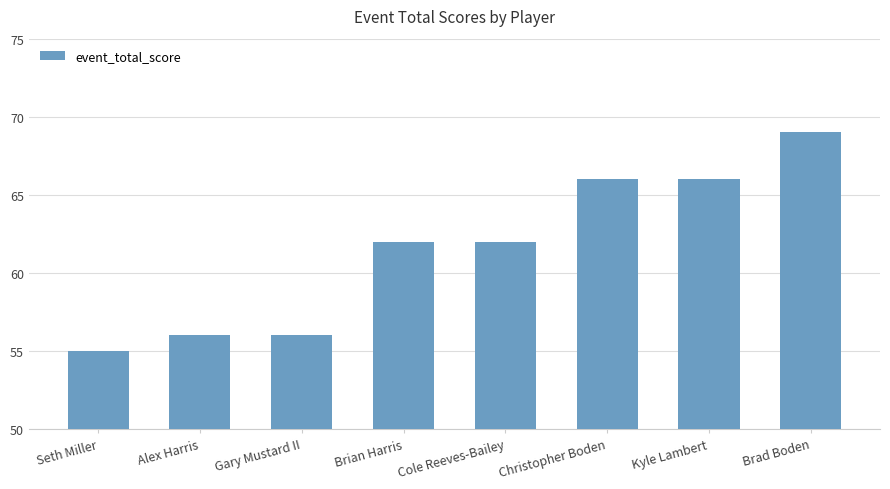

What is the difference between the maximum and minimum values?

14